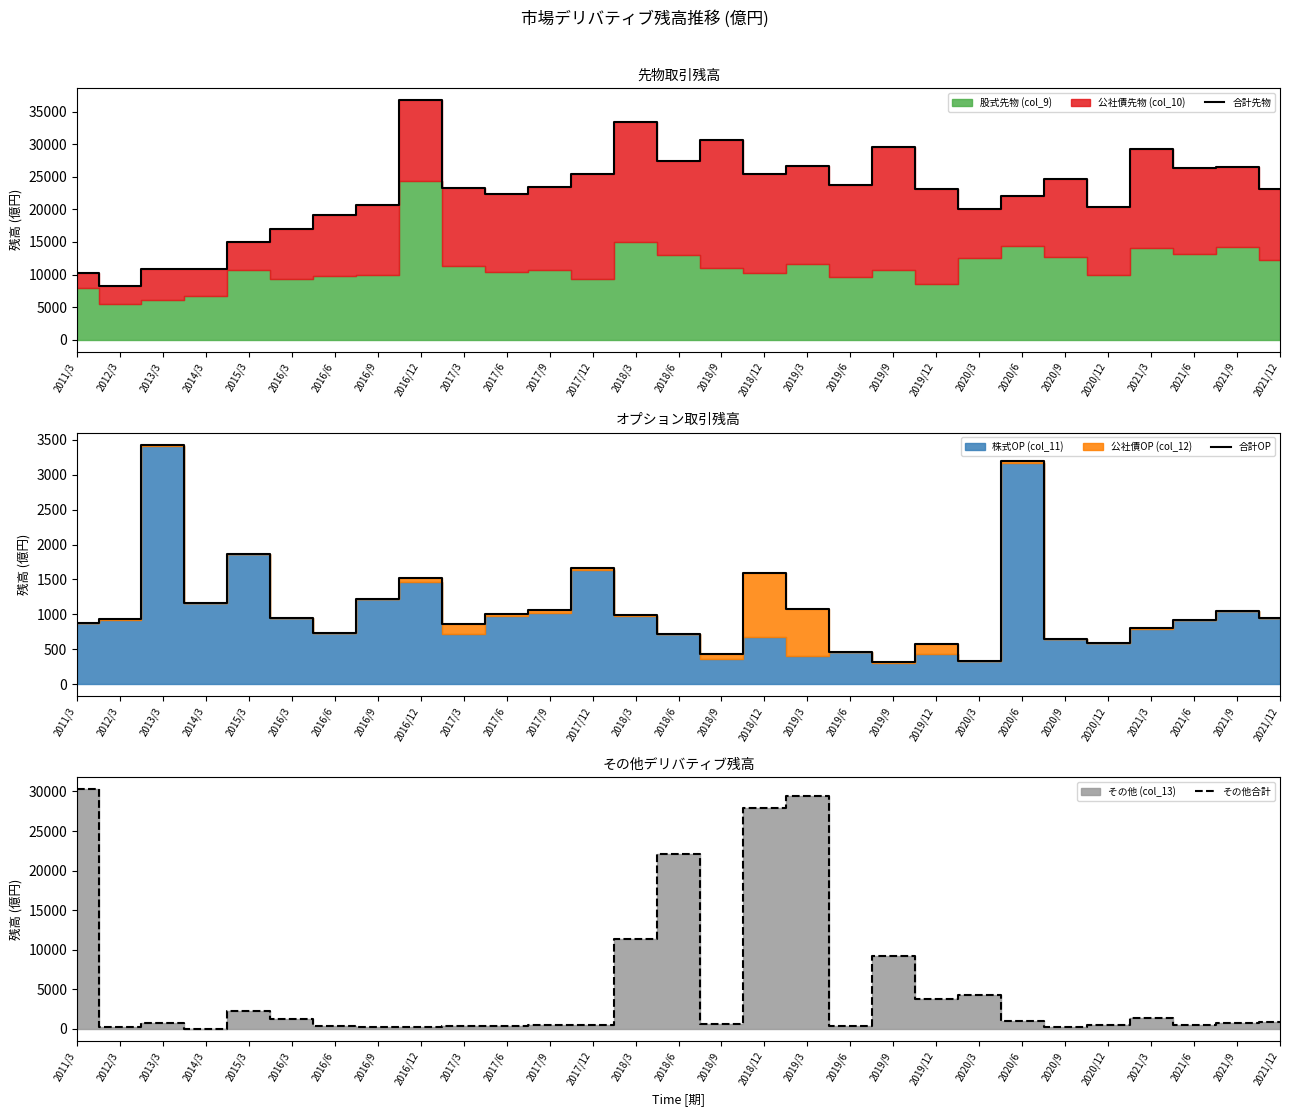

How many values in the 合計OP series exceed 944?

15